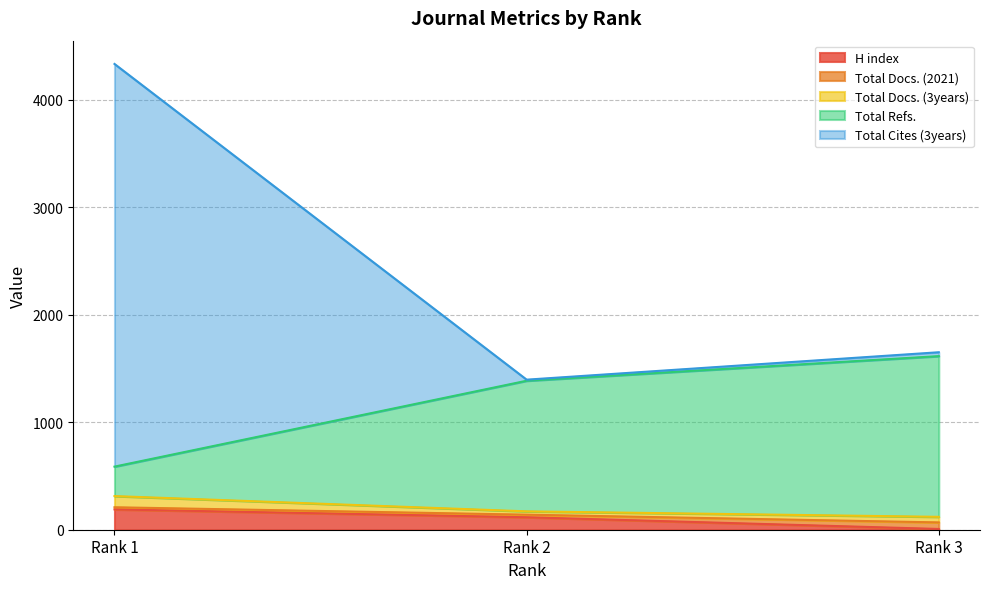

What is the highest value of the H index series?

189